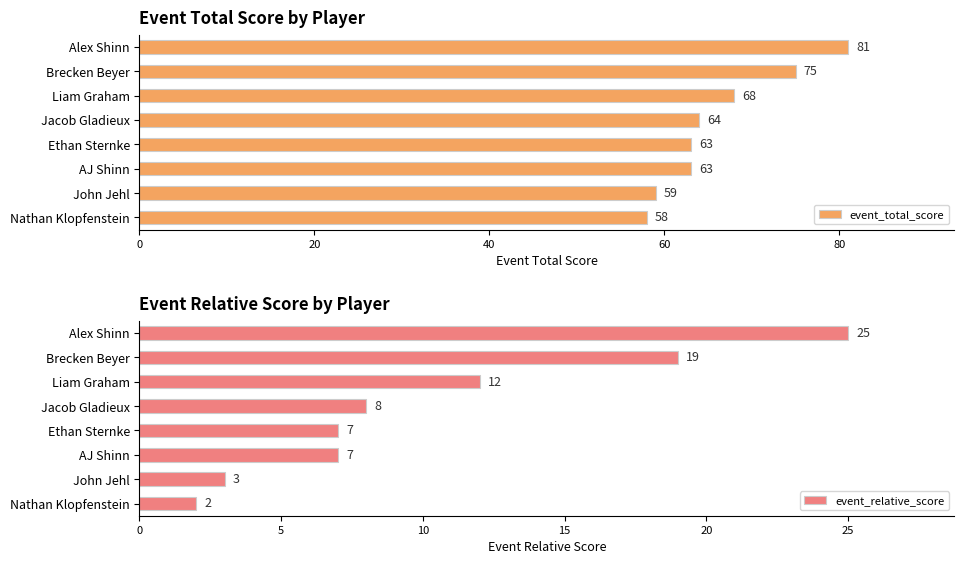

Reading left to right, what are all the values shown in this chart?

event_total_score: 58	59	63	63	64	68	75	81
event_relative_score: 2	3	7	7	8	12	19	25